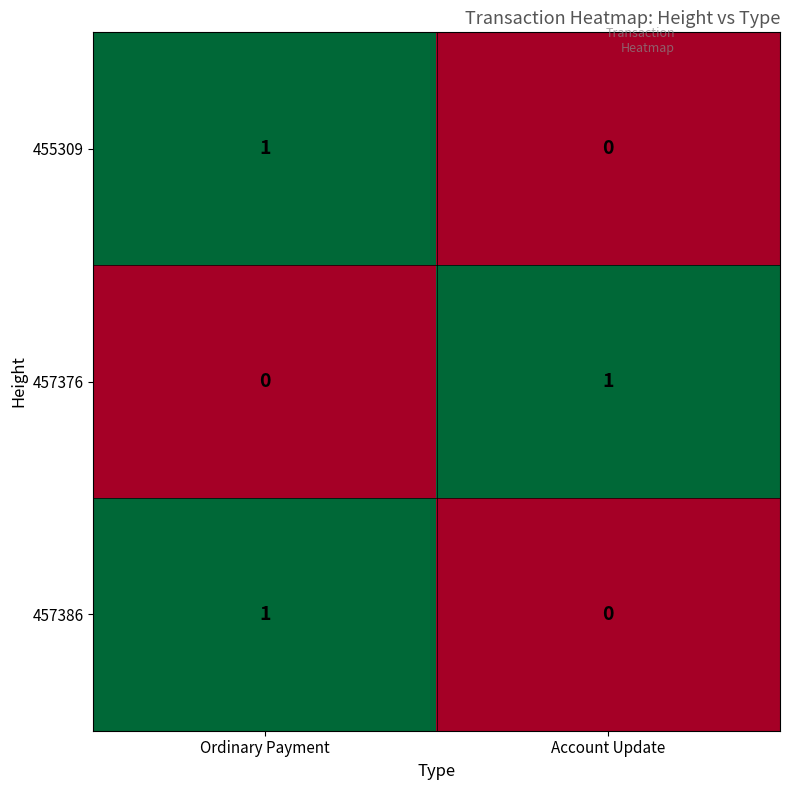

What is the difference between the highest and lowest values at Account Update?

1